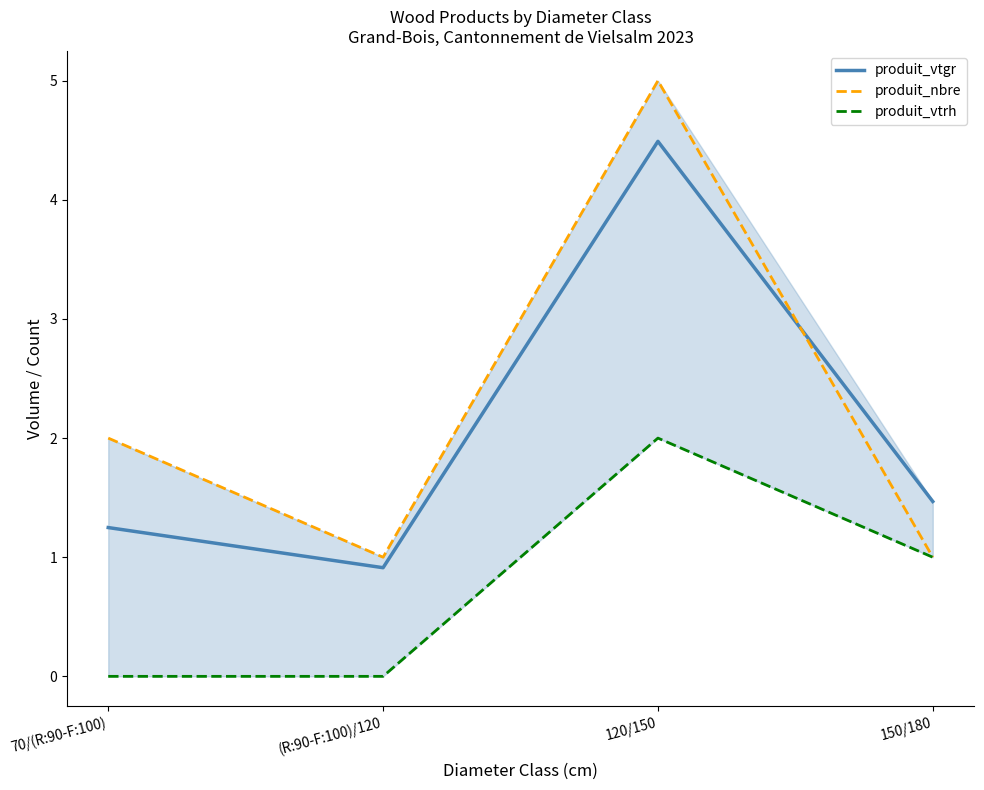

Count the number of data series in this chart.

3